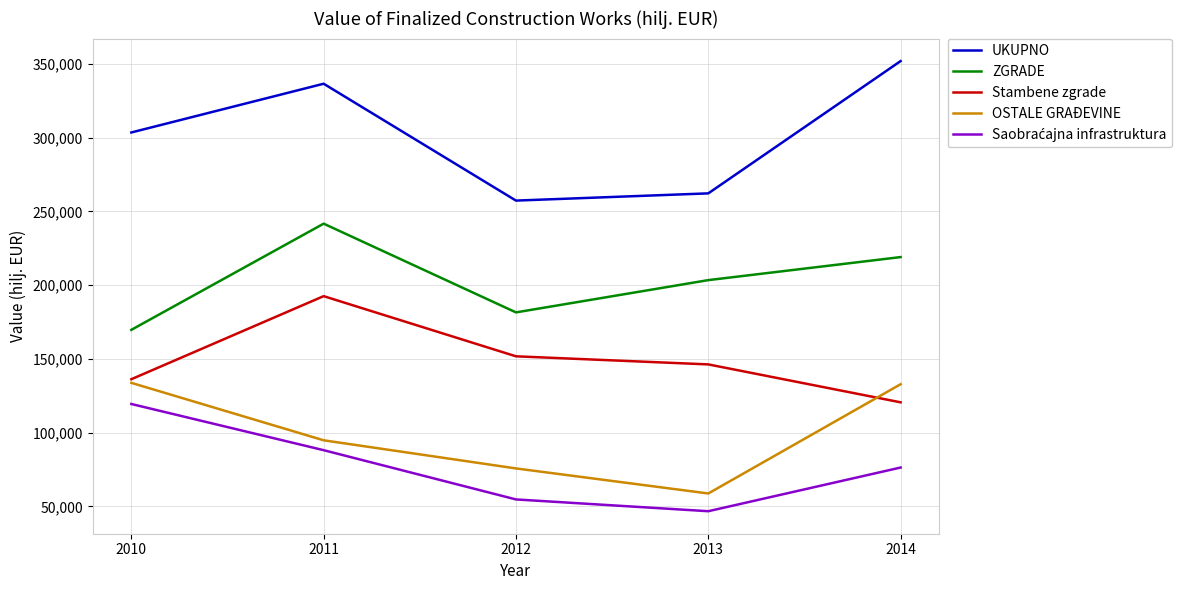

How many lines are shown in the chart?

5